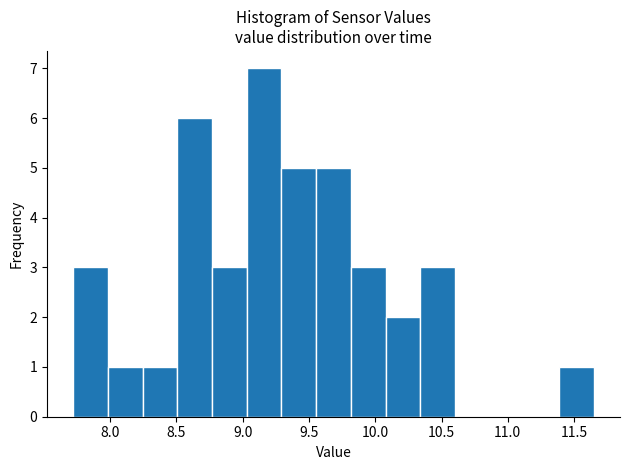

What is the height of the bar covering 10.10 to 10.35 on the x-axis? Neither the bar edges nor the heights are printed on the chart, so give them approximately, as read against the axes.

2